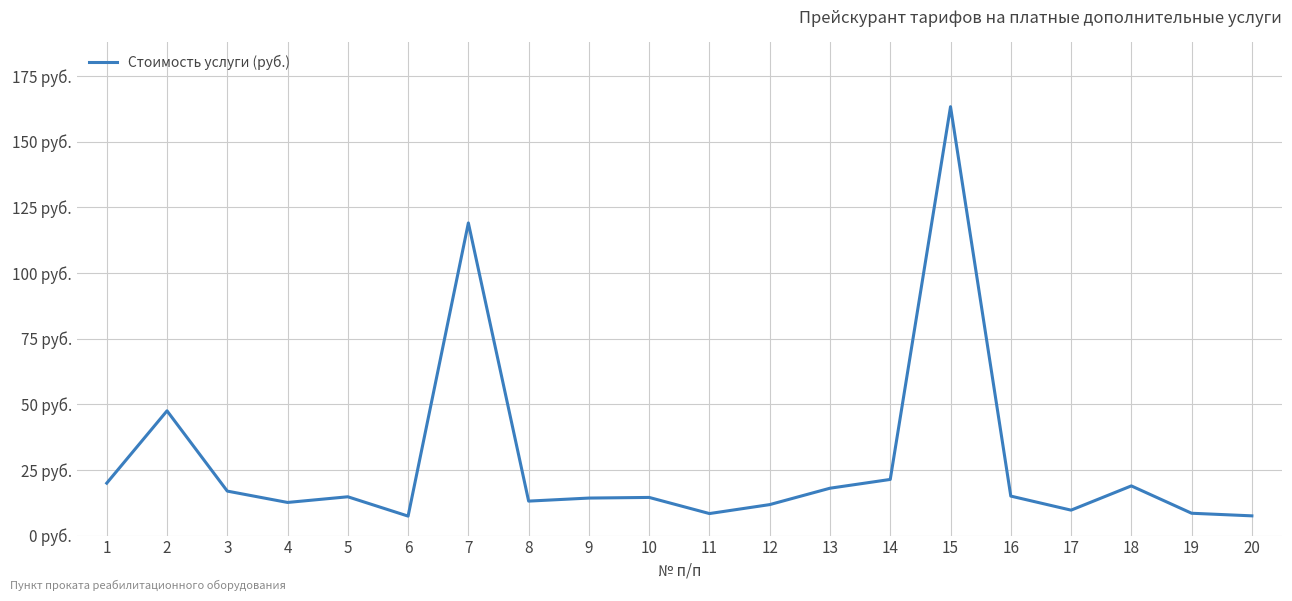

Reading left to right, list all the values displayed in this chart.

1=19.9	2=47.5	3=16.9	4=12.6	5=14.8	6=7.4	7=119.0	8=13.1	9=14.3	10=14.5	11=8.4	12=11.8	13=18.0	14=21.4	15=163.2	16=15.0	17=9.7	18=18.9	19=8.5	20=7.5